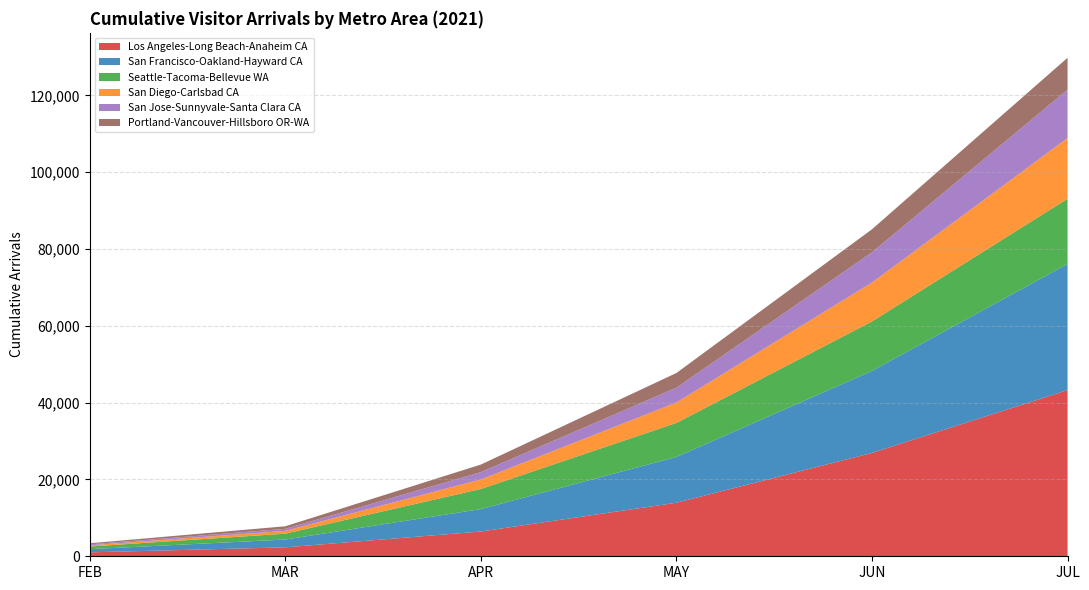

Reading left to right, what are all the values shown in this chart?

Los Angeles-Long Beach-Anaheim CA: 1021.8	2324.4	6449.6	13942.2	26917.2	43276.8
San Francisco-Oakland-Hayward CA: 836.0	2032.8	5842.1	11920.5	21352.5	32858.8
Seattle-Tacoma-Bellevue WA: 681.6	1528.8	5232.1	8864.2	12884.3	16973.1
San Diego-Carlsbad CA: 322.5	725.2	2479.3	5317.4	10136.8	15820.9
San Jose-Sunnyvale-Santa Clara CA: 248.8	536.7	1898.3	3855.1	7864.3	12592.4
Portland-Vancouver-Hillsboro OR-WA: 278.8	664.4	1979.5	3827.1	6000.5	8297.0